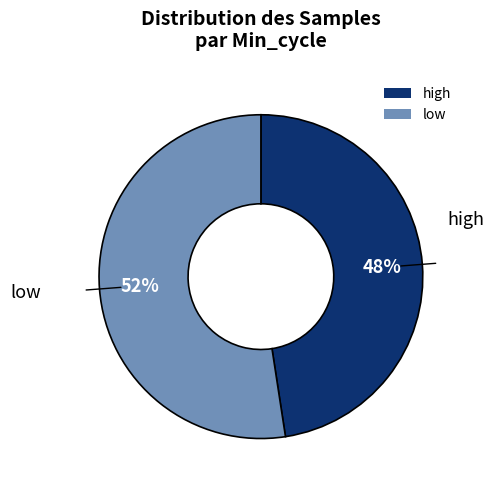

Is the sum of high and low greater than half?

Yes